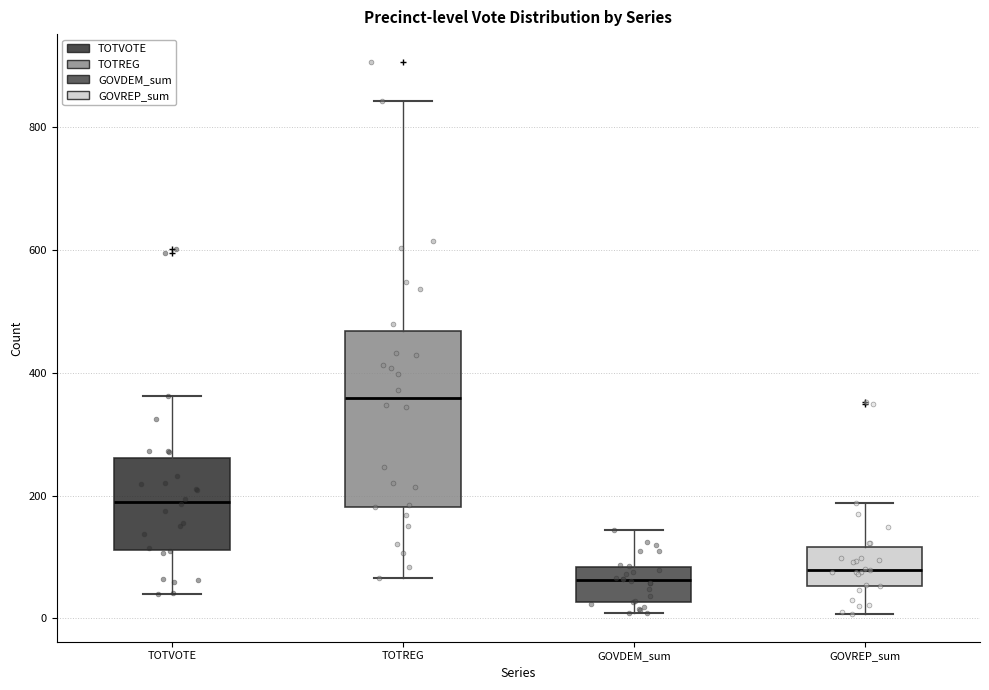

Which box's median line is the highest?

TOTREG